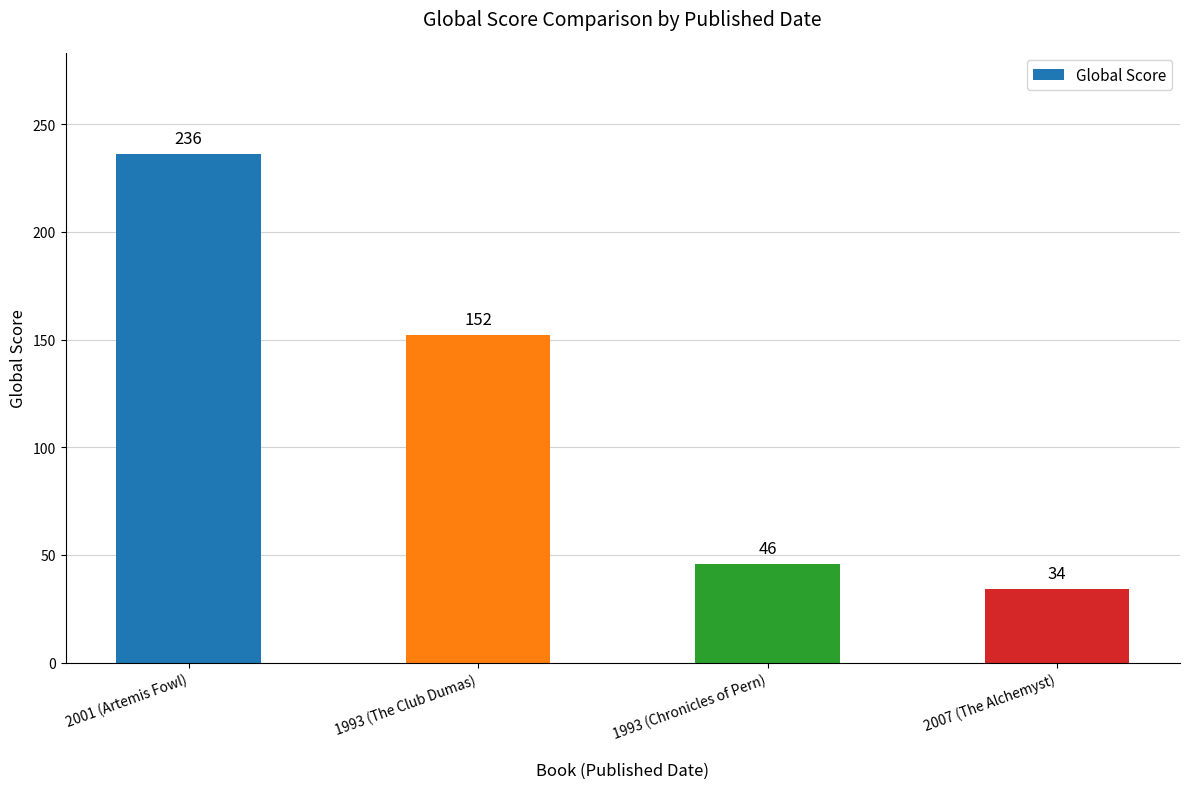

Is it true that the value at 2007 (The Alchemyst) is 34?

True